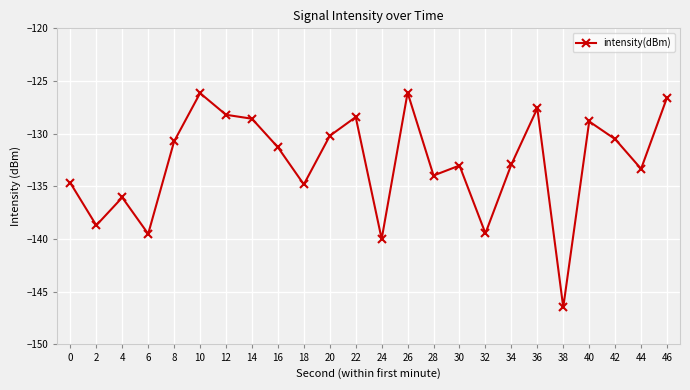

True or false: there are more than 1 points higher than both neighbors.

True